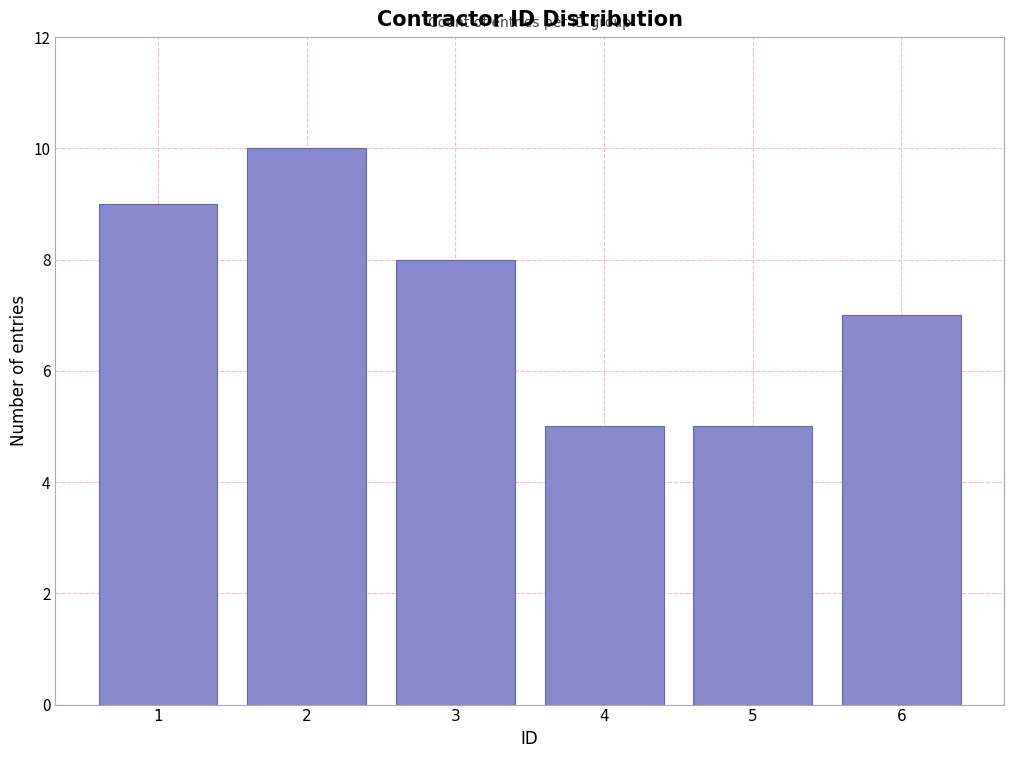

Reading left to right, list all the values displayed in this chart.

9	10	8	5	5	7